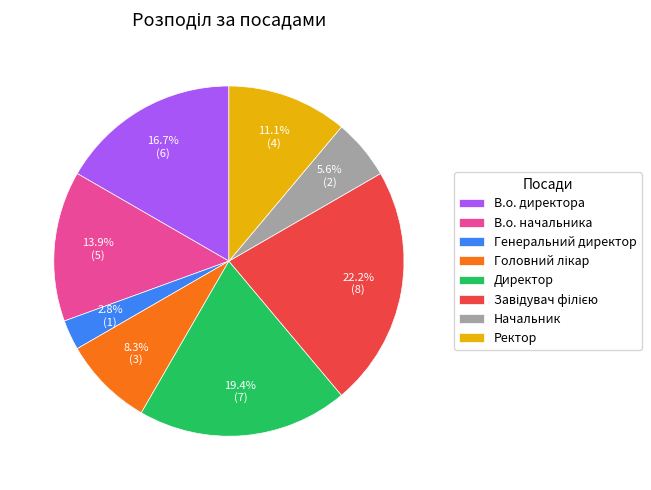

Is it true that Начальник is 6% of the pie?

True